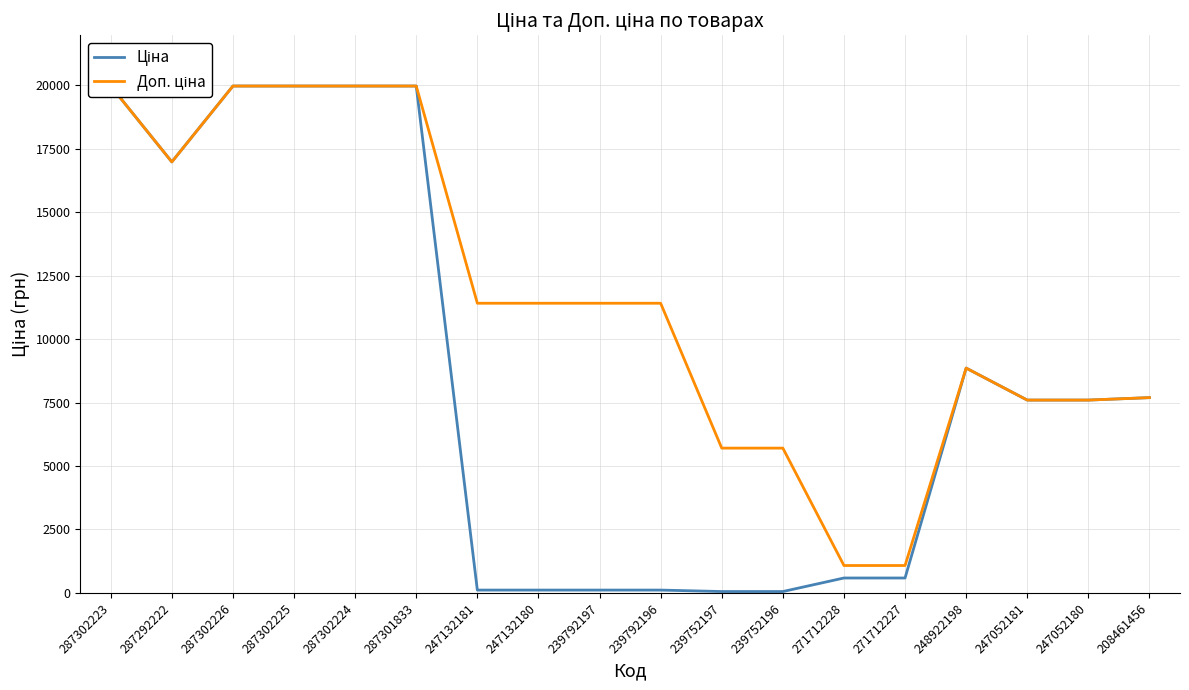

Does the chart have visible grid lines?

Yes